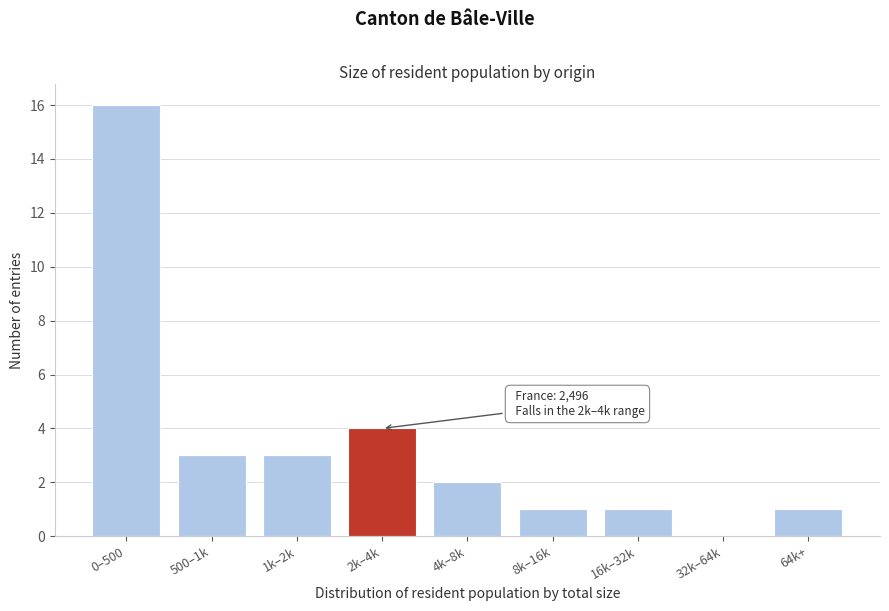

Reading right to left, extract all data points from this chart.

64k+=1	32k–64k=0	16k–32k=1	8k–16k=1	4k–8k=2	2k–4k=4	1k–2k=3	500–1k=3	0–500=16